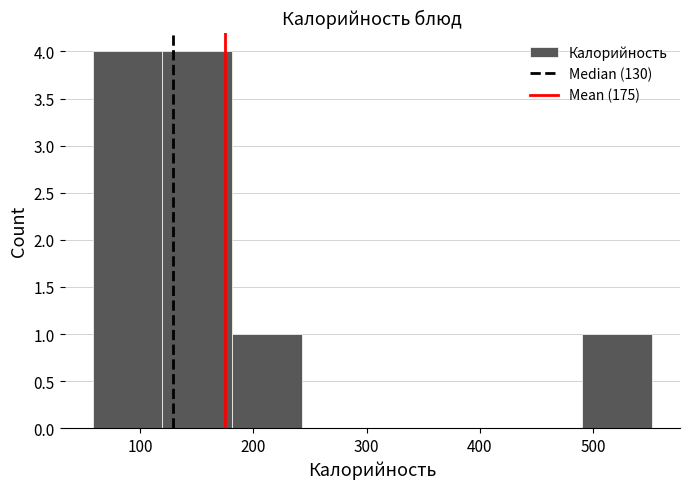

Reading left to right, transcribe this chart: for each bar, give the range it covers on the x-axis and its height. Neither the bar edges nor the heights are printed on the chart, so give them approximately, as read against the axes.

60 to 120: 4
120 to 180: 4
180 to 240: 1
240 to 310: 0
310 to 370: 0
370 to 430: 0
430 to 490: 0
490 to 550: 1